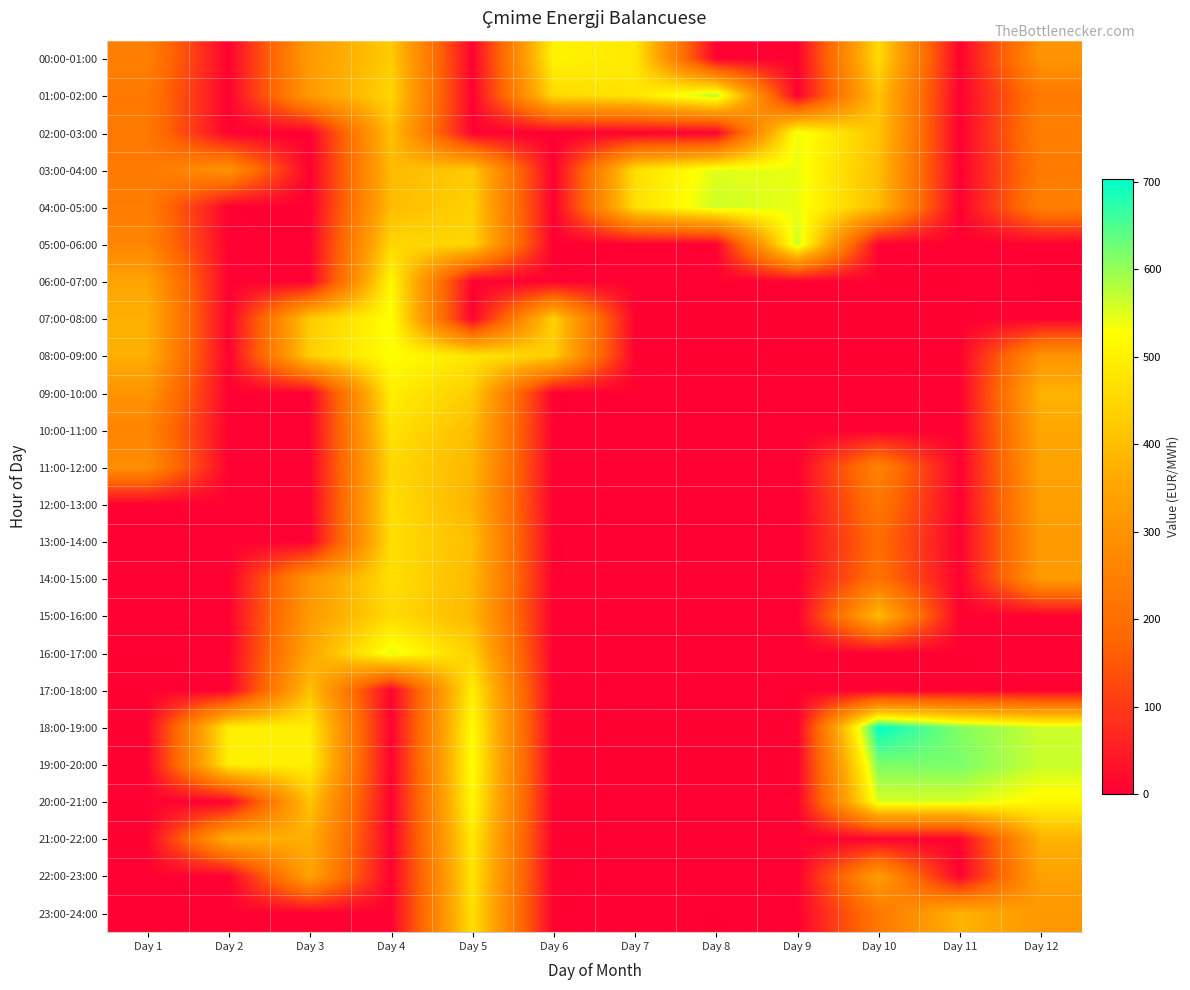

Reading left to right, transcribe all the data shown in this chart.

00:00-01:00: Day 1=248.5	Day 2=3.3	Day 3=323.8	Day 4=427.2	Day 5=3.8	Day 6=503.9	Day 7=487.1	Day 8=3.0	Day 9=3.3	Day 10=457.9	Day 11=4.4	Day 12=303.2
01:00-02:00: Day 1=225.3	Day 2=3.3	Day 3=320.5	Day 4=447.1	Day 5=3.8	Day 6=455.4	Day 7=477.1	Day 8=579.9	Day 9=3.2	Day 10=412.8	Day 11=1.9	Day 12=232.3
02:00-03:00: Day 1=226.4	Day 2=3.2	Day 3=0.0	Day 4=407.6	Day 5=3.6	Day 6=0.0	Day 7=3.1	Day 8=3.0	Day 9=539.7	Day 10=414.9	Day 11=1.5	Day 12=249.5
03:00-04:00: Day 1=232.2	Day 2=300.8	Day 3=0.0	Day 4=392.2	Day 5=425.7	Day 6=0.0	Day 7=463.4	Day 8=548.1	Day 9=541.8	Day 10=400.0	Day 11=0.0	Day 12=232.9
04:00-05:00: Day 1=239.7	Day 2=3.1	Day 3=0.0	Day 4=396.4	Day 5=437.1	Day 6=0.0	Day 7=466.6	Day 8=562.5	Day 9=541.8	Day 10=400.0	Day 11=0.0	Day 12=249.5
05:00-06:00: Day 1=264.2	Day 2=3.3	Day 3=3.3	Day 4=450.3	Day 5=447.7	Day 6=0.0	Day 7=3.3	Day 8=3.1	Day 9=567.6	Day 10=3.8	Day 11=3.0	Day 12=2.9
06:00-07:00: Day 1=345.8	Day 2=3.8	Day 3=3.8	Day 4=514.2	Day 5=3.9	Day 6=3.8	Day 7=3.9	Day 8=4.2	Day 9=4.0	Day 10=4.7	Day 11=4.4	Day 12=2.5
07:00-08:00: Day 1=373.9	Day 2=4.3	Day 3=424.5	Day 4=528.9	Day 5=3.9	Day 6=439.2	Day 7=4.3	Day 8=4.6	Day 9=4.5	Day 10=4.9	Day 11=4.4	Day 12=2.9
08:00-09:00: Day 1=371.0	Day 2=4.4	Day 3=434.9	Day 4=529.0	Day 5=478.0	Day 6=434.1	Day 7=4.3	Day 8=4.4	Day 9=4.3	Day 10=4.7	Day 11=4.2	Day 12=303.2
09:00-10:00: Day 1=306.6	Day 2=3.9	Day 3=3.9	Day 4=496.9	Day 5=429.2	Day 6=2.2	Day 7=4.0	Day 8=3.6	Day 9=4.1	Day 10=3.6	Day 11=3.6	Day 12=379.3
10:00-11:00: Day 1=258.0	Day 2=3.5	Day 3=3.5	Day 4=472.0	Day 5=398.4	Day 6=2.8	Day 7=3.6	Day 8=3.5	Day 9=3.9	Day 10=2.7	Day 11=3.1	Day 12=353.5
11:00-12:00: Day 1=286.8	Day 2=3.4	Day 3=3.4	Day 4=451.7	Day 5=385.5	Day 6=2.9	Day 7=3.6	Day 8=3.6	Day 9=3.6	Day 10=257.8	Day 11=3.1	Day 12=341.4
12:00-13:00: Day 1=3.2	Day 2=3.2	Day 3=3.2	Day 4=464.4	Day 5=378.1	Day 6=3.0	Day 7=3.5	Day 8=3.7	Day 9=3.1	Day 10=221.5	Day 11=3.2	Day 12=333.5
13:00-14:00: Day 1=3.2	Day 2=3.1	Day 3=3.1	Day 4=464.4	Day 5=399.9	Day 6=2.7	Day 7=3.5	Day 8=3.6	Day 9=3.2	Day 10=193.5	Day 11=3.2	Day 12=321.4
14:00-15:00: Day 1=3.4	Day 2=3.1	Day 3=304.8	Day 4=464.3	Day 5=390.2	Day 6=2.6	Day 7=3.6	Day 8=3.6	Day 9=3.2	Day 10=209.8	Day 11=3.9	Day 12=321.4
15:00-16:00: Day 1=3.8	Day 2=3.3	Day 3=322.1	Day 4=457.9	Day 5=388.8	Day 6=3.0	Day 7=3.7	Day 8=3.8	Day 9=3.2	Day 10=399.4	Day 11=4.0	Day 12=3.4
16:00-17:00: Day 1=4.2	Day 2=3.6	Day 3=351.6	Day 4=548.9	Day 5=438.6	Day 6=3.3	Day 7=4.2	Day 8=3.9	Day 9=3.3	Day 10=4.4	Day 11=4.0	Day 12=3.6
17:00-18:00: Day 1=4.6	Day 2=4.2	Day 3=408.4	Day 4=3.8	Day 5=497.5	Day 6=4.1	Day 7=3.8	Day 8=4.0	Day 9=4.1	Day 10=4.7	Day 11=4.6	Day 12=4.3
18:00-19:00: Day 1=5.3	Day 2=496.4	Day 3=496.4	Day 4=3.8	Day 5=523.5	Day 6=4.7	Day 7=4.3	Day 8=4.5	Day 9=4.7	Day 10=703.8	Day 11=612.8	Day 12=561.9
19:00-20:00: Day 1=5.2	Day 2=496.6	Day 3=496.6	Day 4=3.7	Day 5=528.0	Day 6=4.9	Day 7=4.4	Day 8=4.7	Day 9=4.7	Day 10=618.3	Day 11=619.2	Day 12=565.4
20:00-21:00: Day 1=4.6	Day 2=4.2	Day 3=414.2	Day 4=3.8	Day 5=516.0	Day 6=4.7	Day 7=4.0	Day 8=4.2	Day 9=4.1	Day 10=554.6	Day 11=554.7	Day 12=513.4
21:00-22:00: Day 1=4.2	Day 2=370.3	Day 3=370.3	Day 4=3.8	Day 5=486.6	Day 6=4.4	Day 7=3.7	Day 8=3.7	Day 9=3.5	Day 10=3.5	Day 11=4.3	Day 12=378.4
22:00-23:00: Day 1=3.9	Day 2=3.5	Day 3=342.9	Day 4=3.7	Day 5=476.8	Day 6=4.4	Day 7=3.5	Day 8=3.3	Day 9=3.5	Day 10=331.6	Day 11=4.1	Day 12=339.1
23:00-24:00: Day 1=3.6	Day 2=3.3	Day 3=3.3	Day 4=3.8	Day 5=467.5	Day 6=4.4	Day 7=3.1	Day 8=2.7	Day 9=3.2	Day 10=226.2	Day 11=380.3	Day 12=315.0